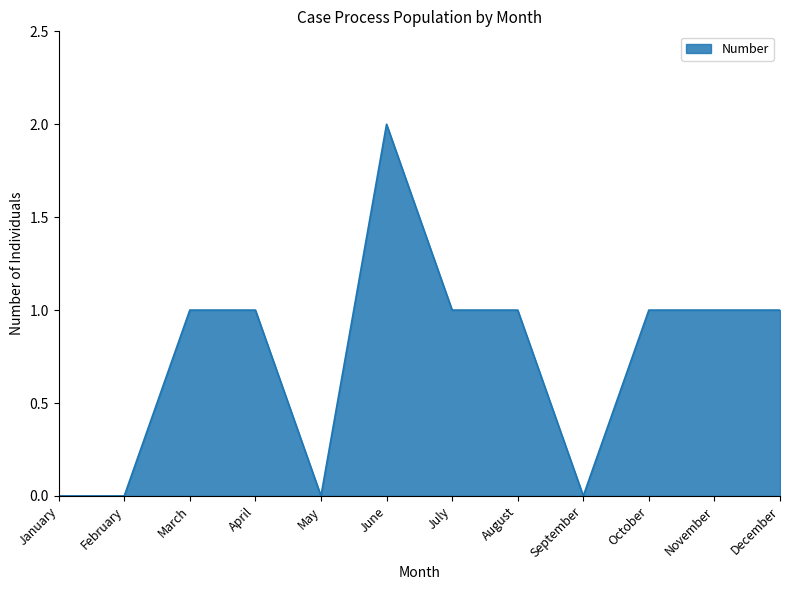

Is it true that the value at June is 2?

True